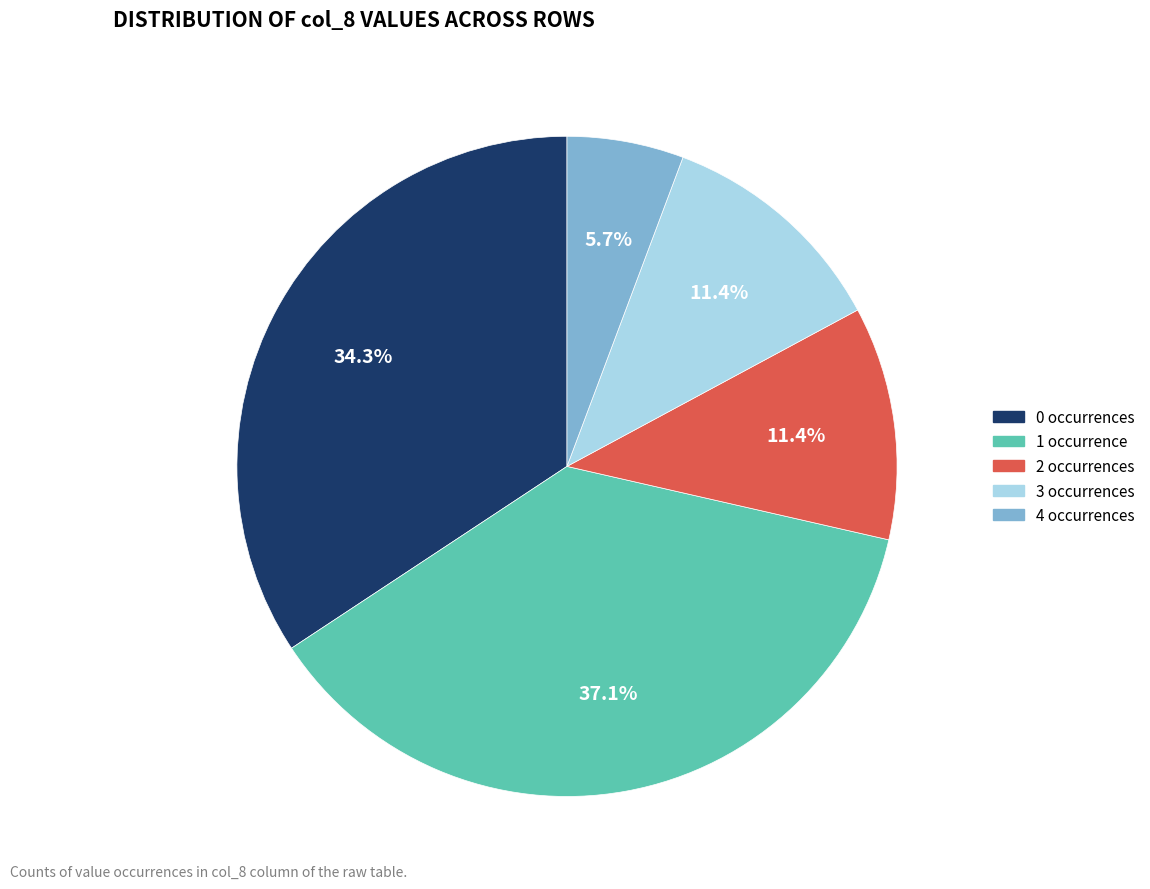

Is there any slice that represents more than half of the pie?

No